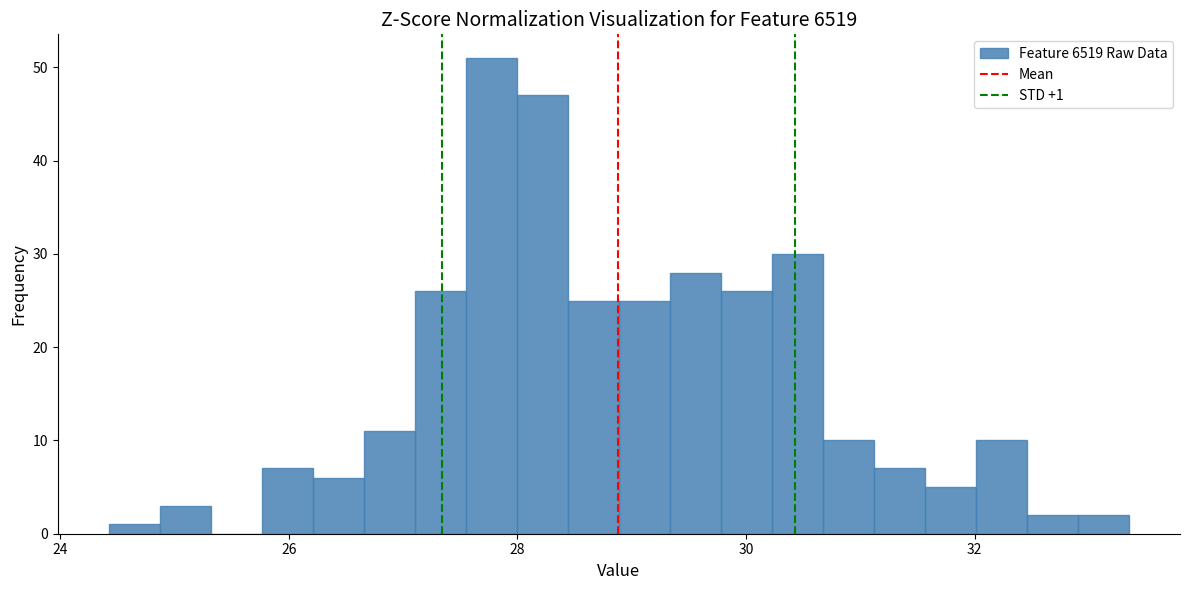

Around what value on the x-axis is the tallest bar? Give the approximate position of its centre, as read against the axis.

27.8